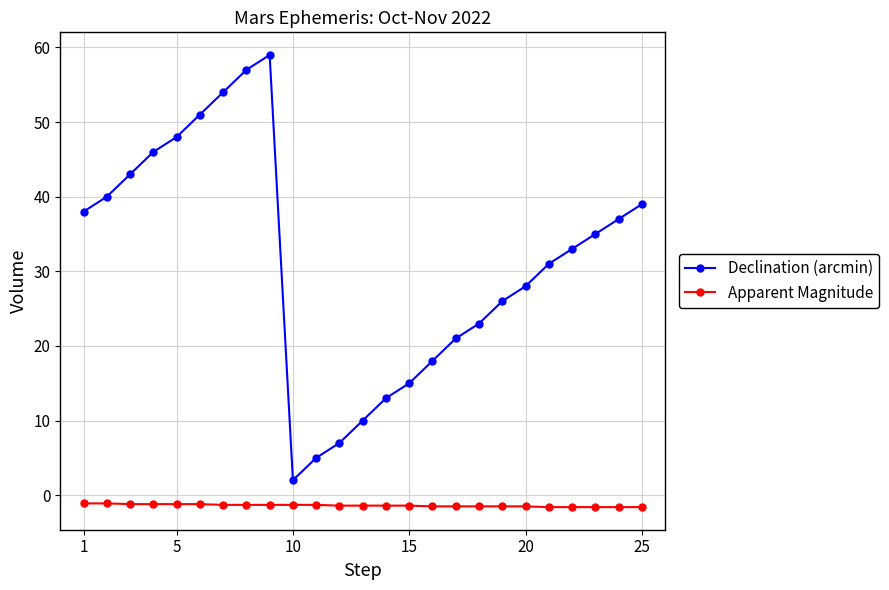

Which series has the largest total across all categories?

Declination (arcmin)